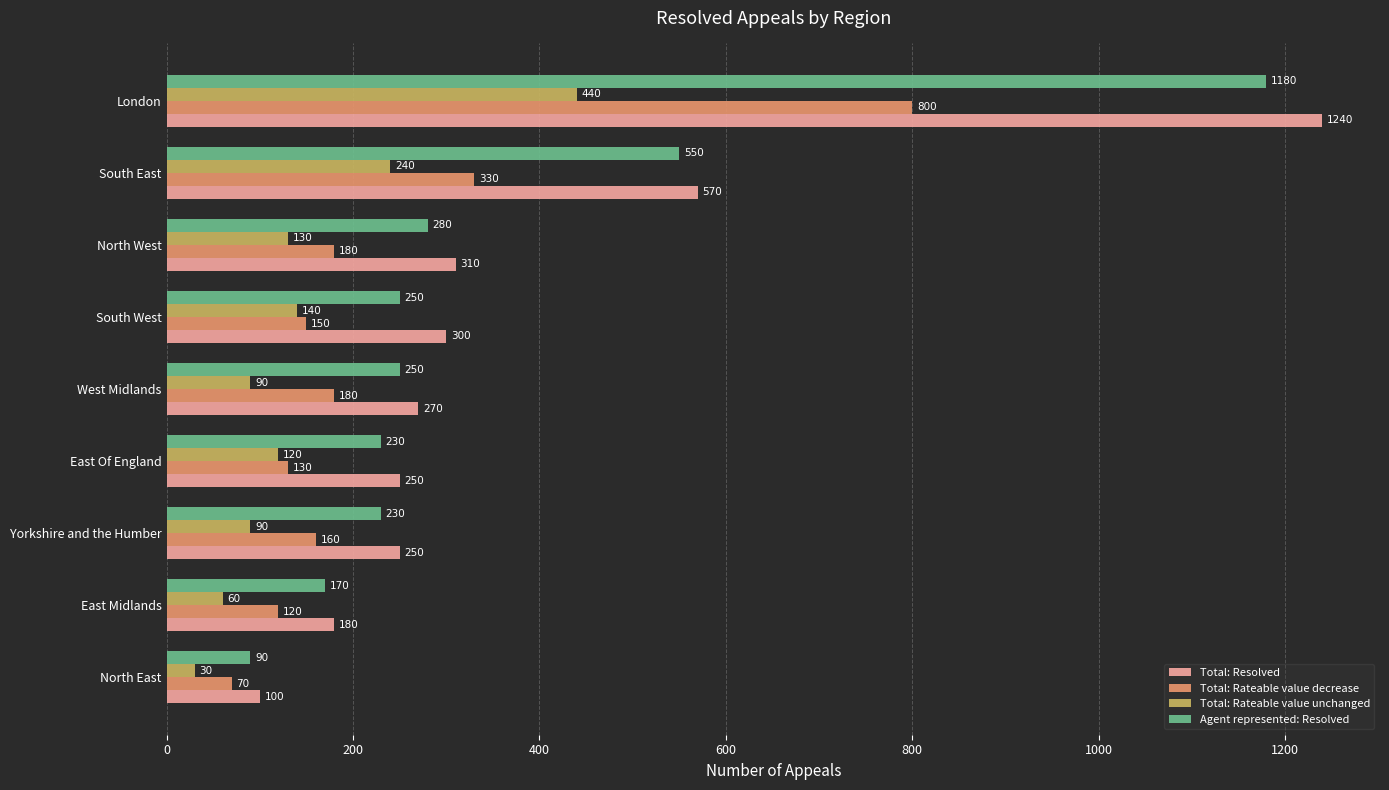

Rank the series at North East from highest to lowest value.

Total: Resolved, Agent represented: Resolved, Total: Rateable value decrease, Total: Rateable value unchanged